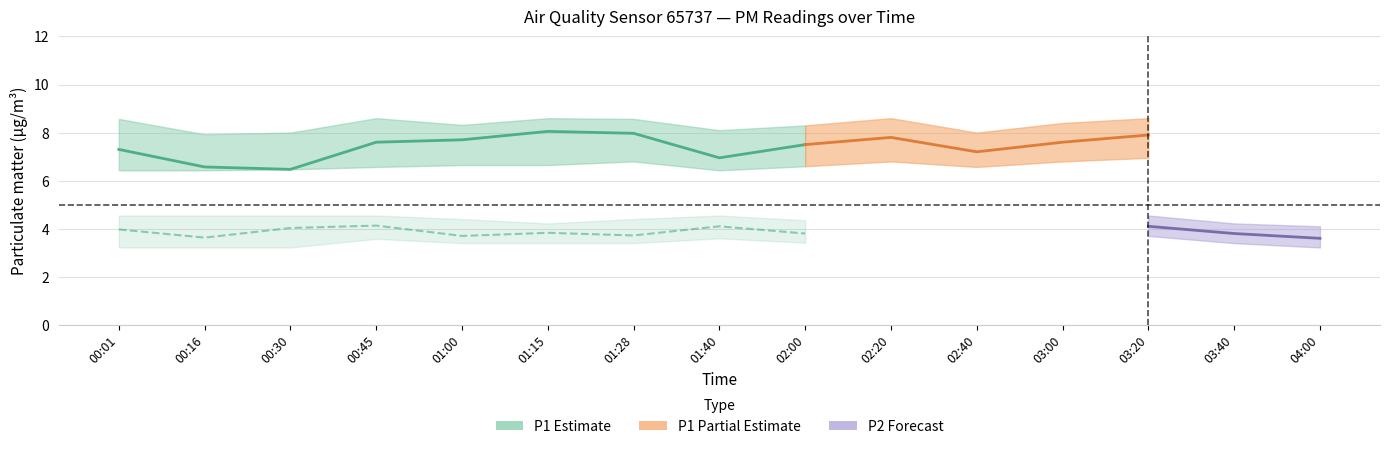

The P2_lower series shows 3.2 at 00:01. True or false?

True